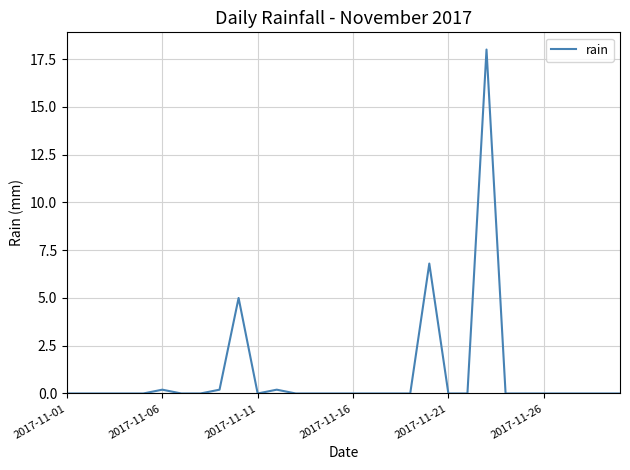

How many interior local peaks (higher than both neighbors) does the data have?

5